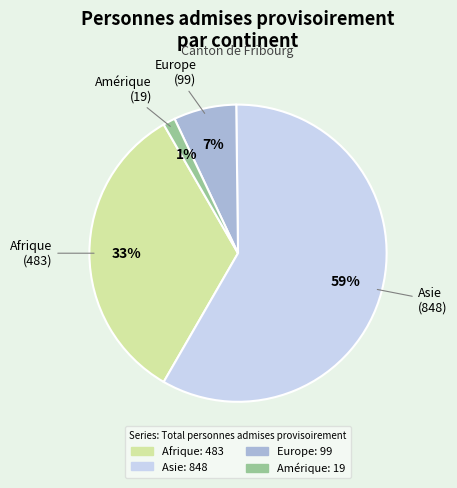

Count the number of slices in the pie.

4